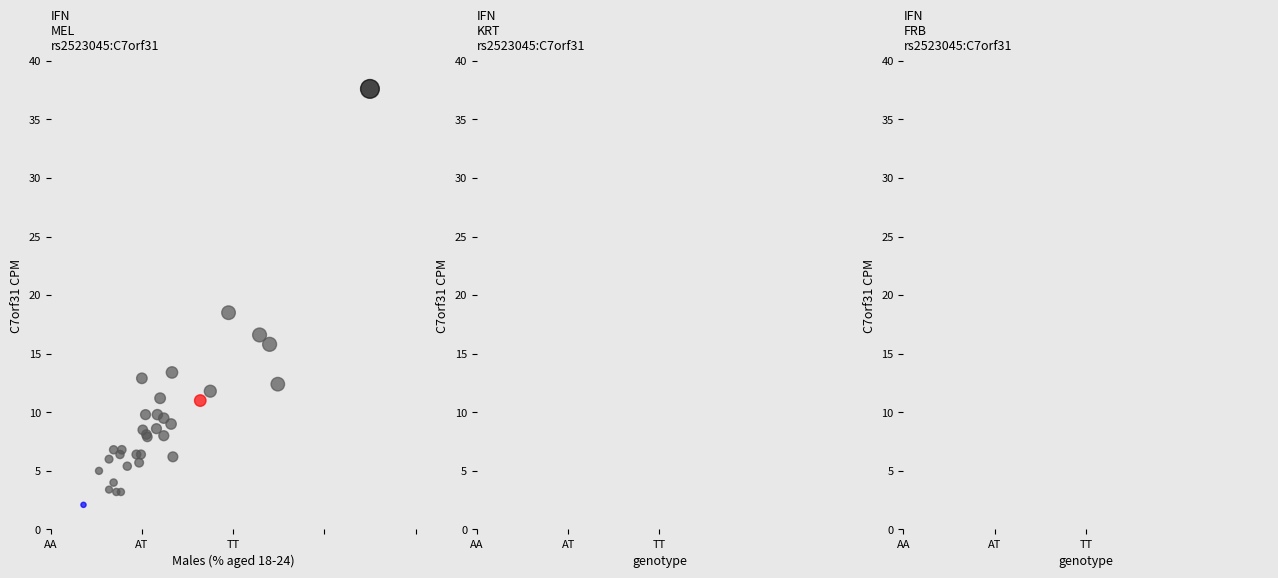

What Y value in the scatter plot is closest to 19?

18.5